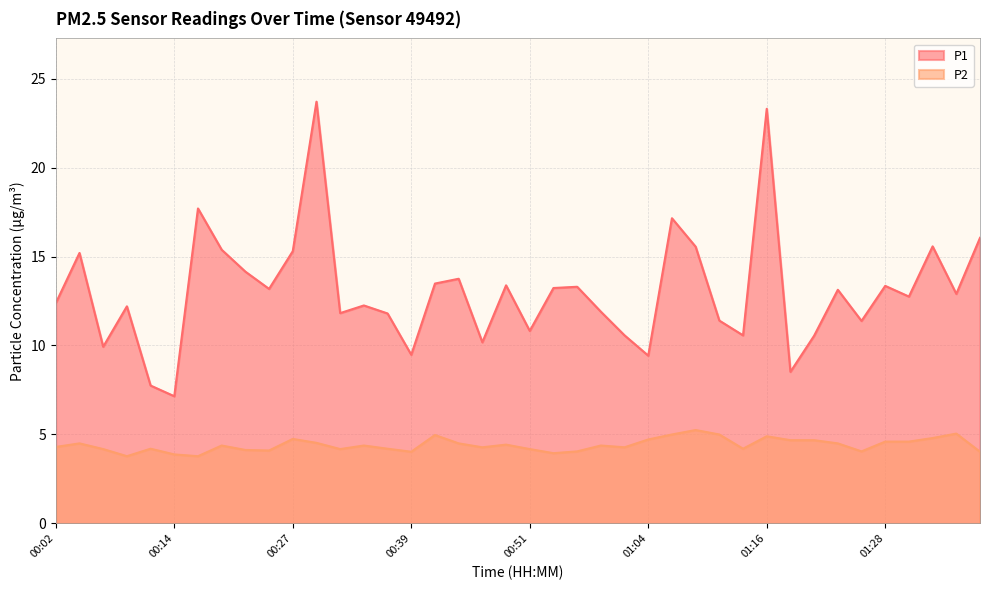

Which category has the lowest value in the P1 series?

00:14